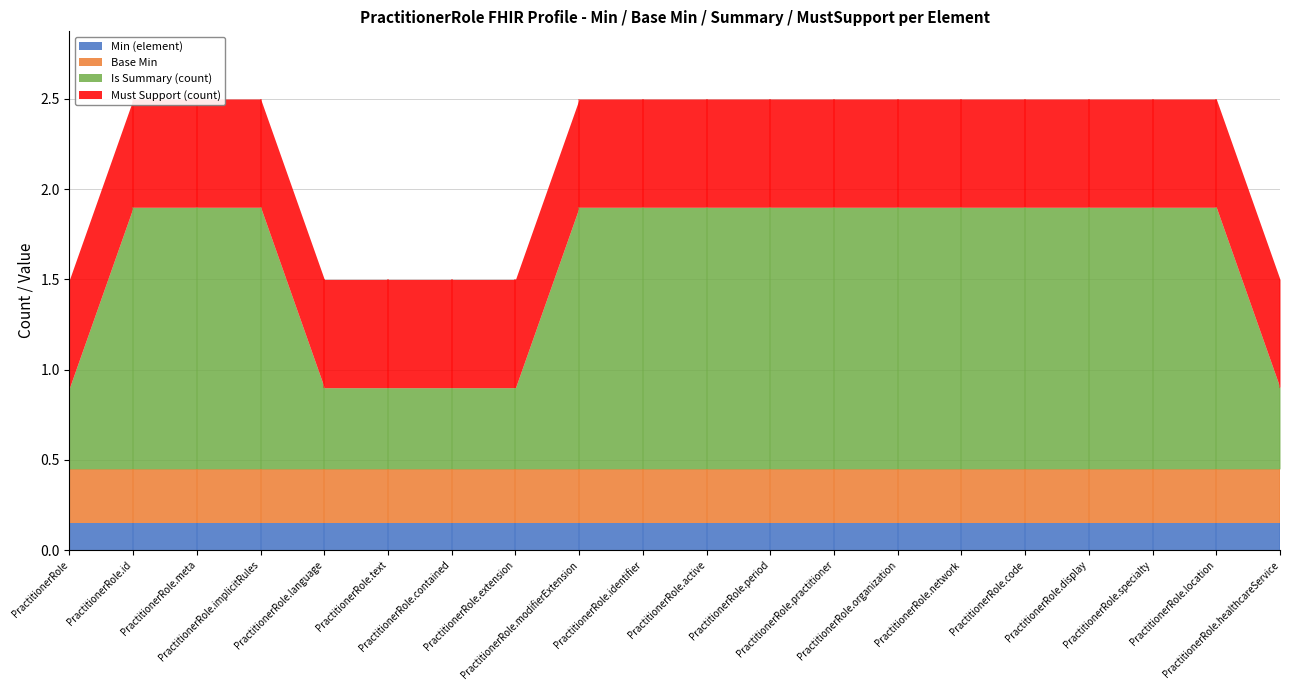

What are all the series names shown in the legend?

Min (element), Base Min, Is Summary (count), Must Support (count)